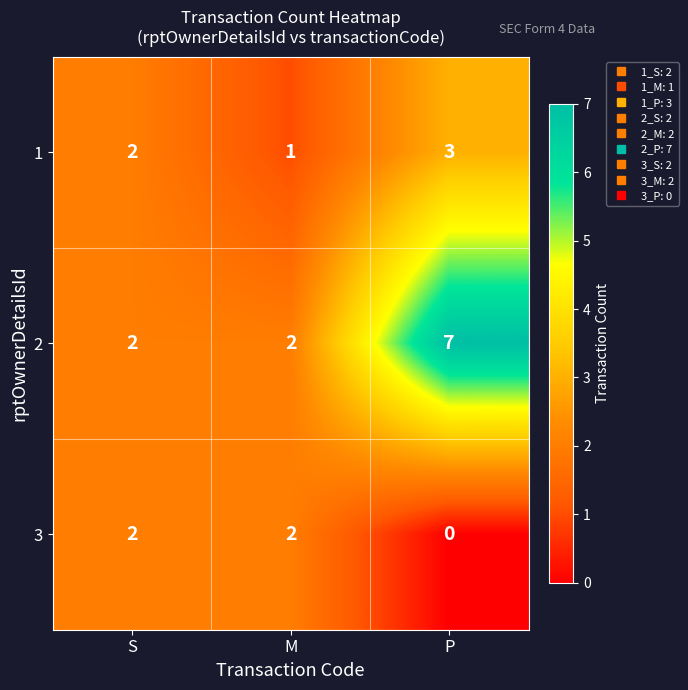

What is the highest value of the 2 series?

7